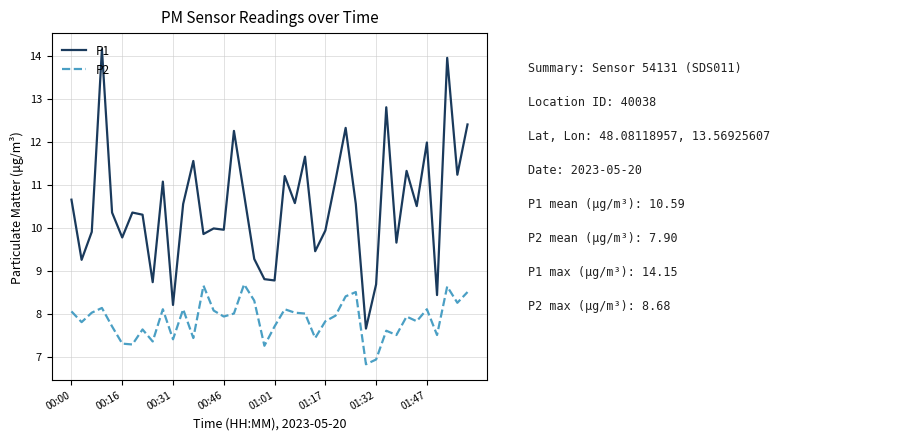

Which series has the widest spread of values?

P1